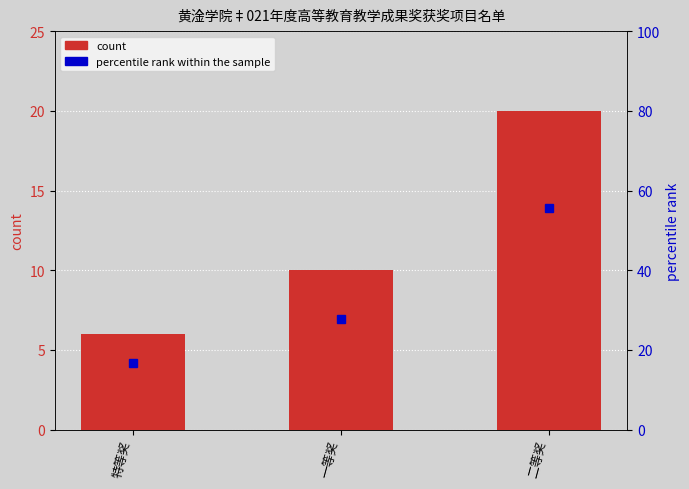

Reading left to right, extract all data points from this chart.

6	10	20